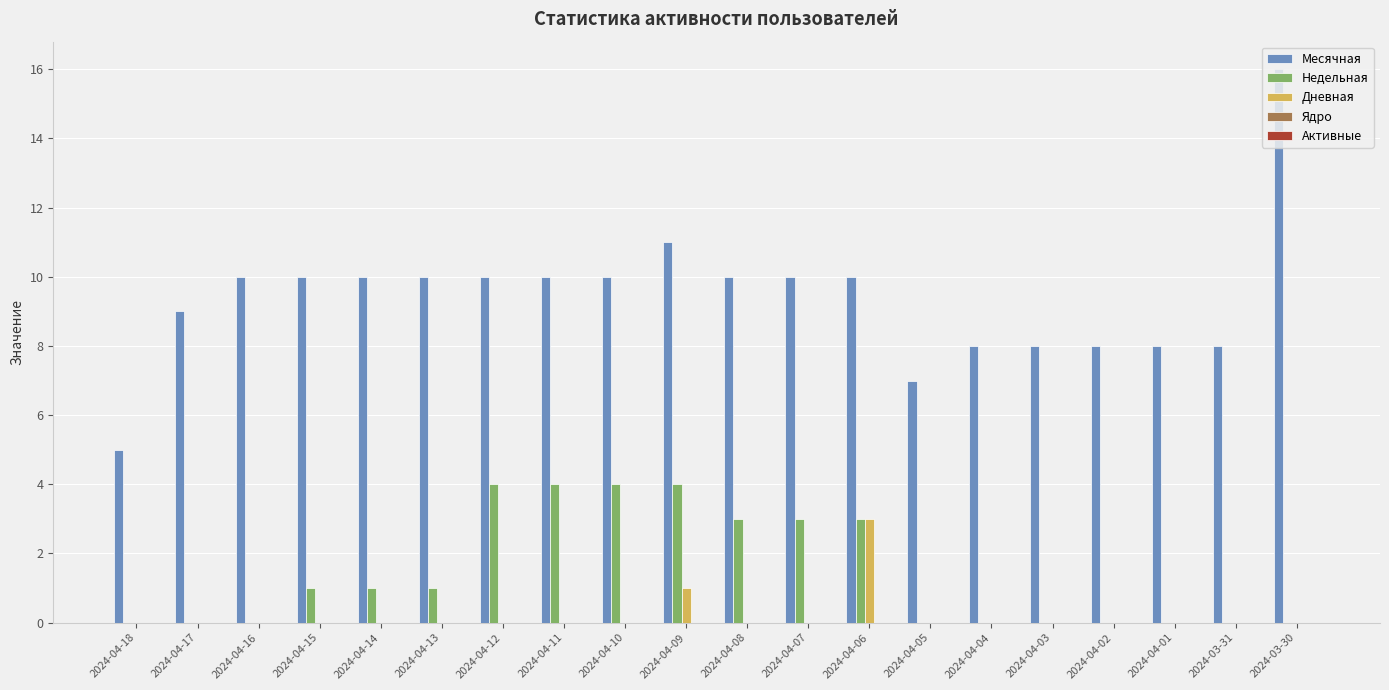

Between 2024-04-11 and 2024-04-06, which series saw the biggest shift?

Дневная